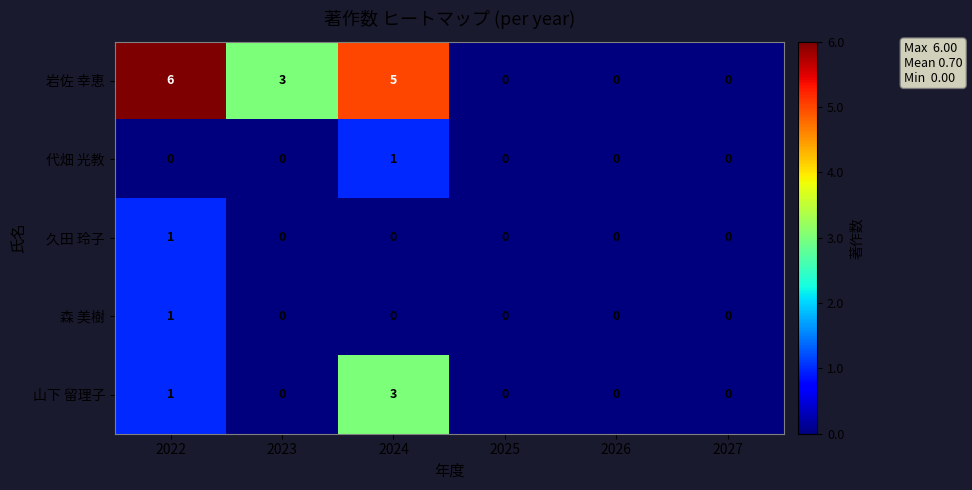

Reading left to right, what are all the values shown in this chart?

岩佐 幸恵: 2022=6	2023=3	2024=5	2025=0	2026=0	2027=0
代畑 光教: 2022=0	2023=0	2024=1	2025=0	2026=0	2027=0
久田 玲子: 2022=1	2023=0	2024=0	2025=0	2026=0	2027=0
森 美樹: 2022=1	2023=0	2024=0	2025=0	2026=0	2027=0
山下 留理子: 2022=1	2023=0	2024=3	2025=0	2026=0	2027=0